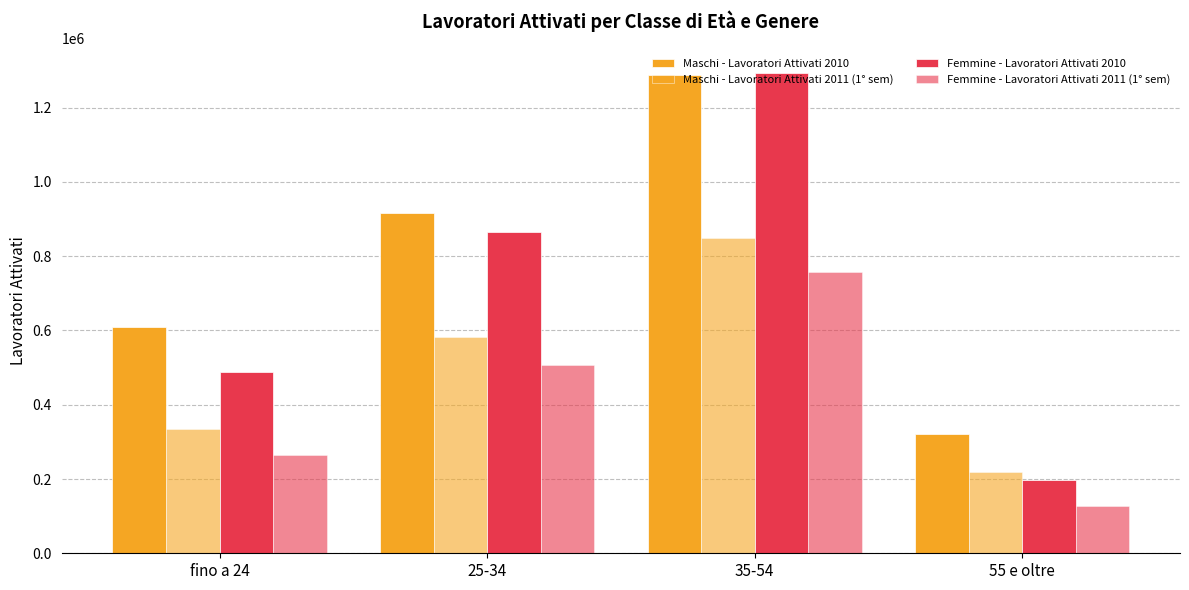

Reading left to right, transcribe all the data shown in this chart.

Maschi - Lavoratori Attivati 2010: fino a 24=609916	25-34=917514	35-54=1286605	55 e oltre=321663
Maschi - Lavoratori Attivati 2011 (1° sem): fino a 24=335654	25-34=582995	35-54=848707	55 e oltre=217613
Femmine - Lavoratori Attivati 2010: fino a 24=488172	25-34=865472	35-54=1294487	55 e oltre=197263
Femmine - Lavoratori Attivati 2011 (1° sem): fino a 24=265576	25-34=507247	35-54=757444	55 e oltre=126286